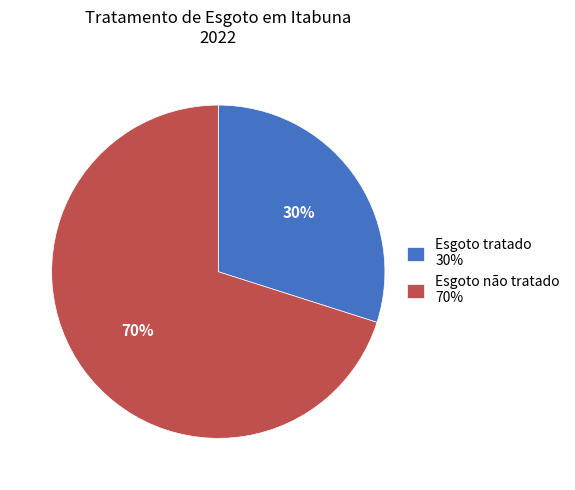

Which category has the biggest portion of the pie?

Esgoto não tratado